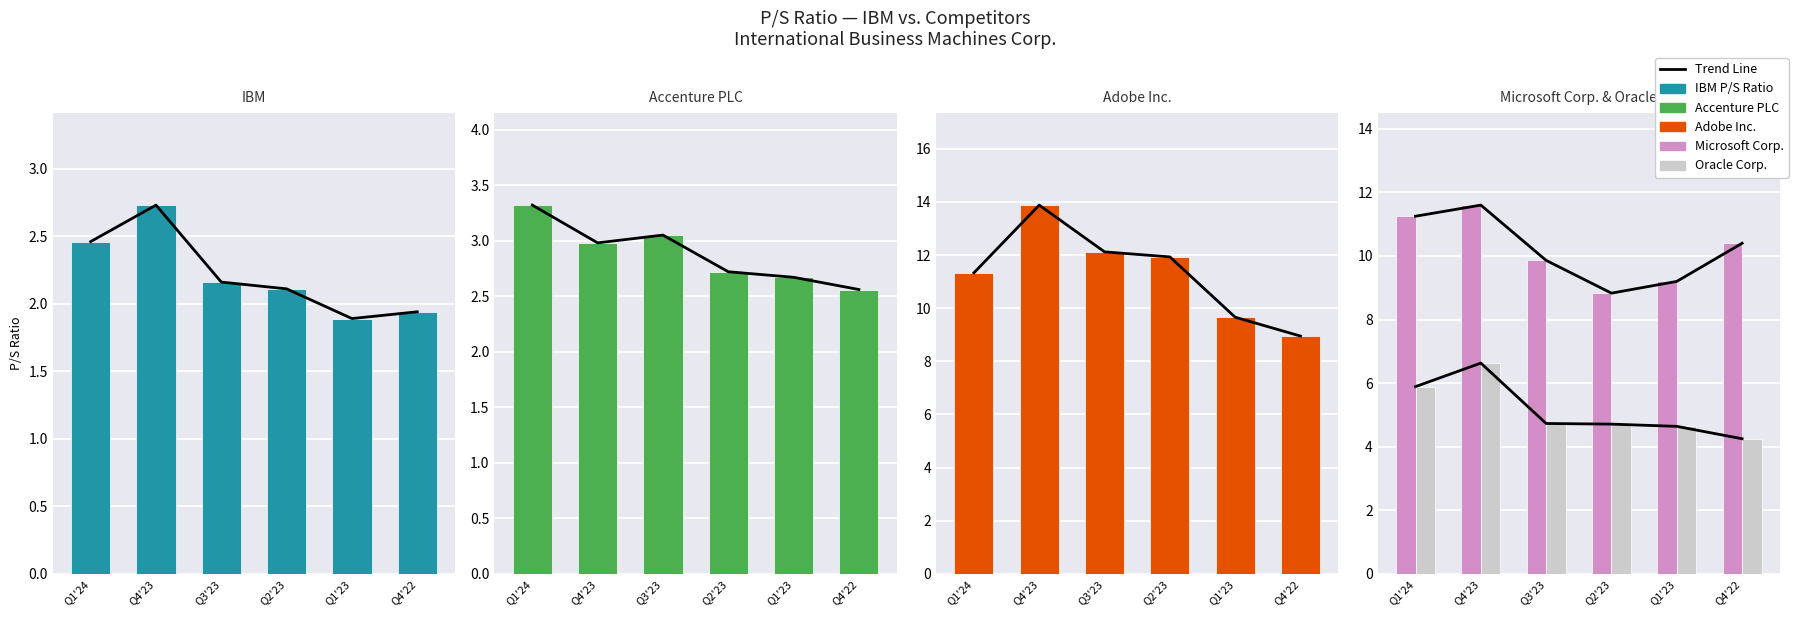

Which series has the widest spread of values?

Adobe Inc.